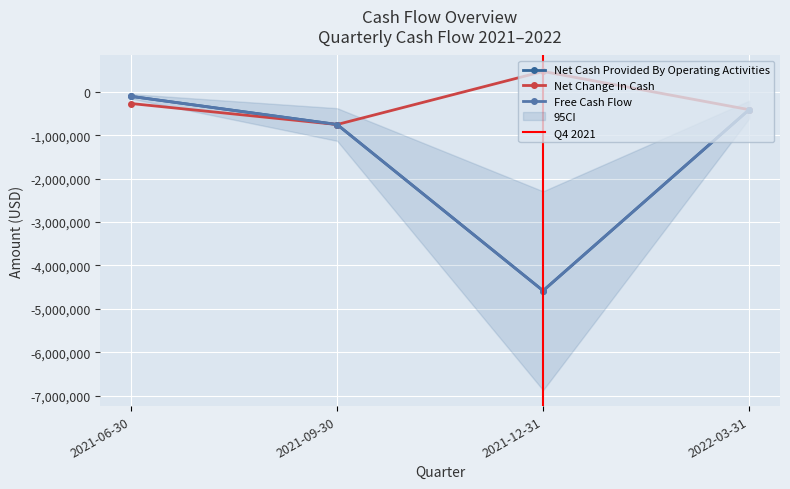

What position from the left is 2022-03-31?

4